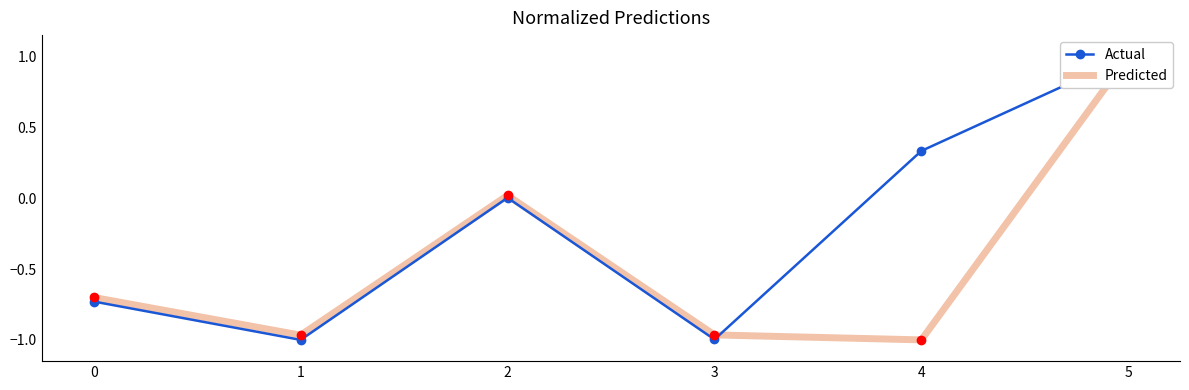

What is the approximate value of Predicted at 3?

-1.0